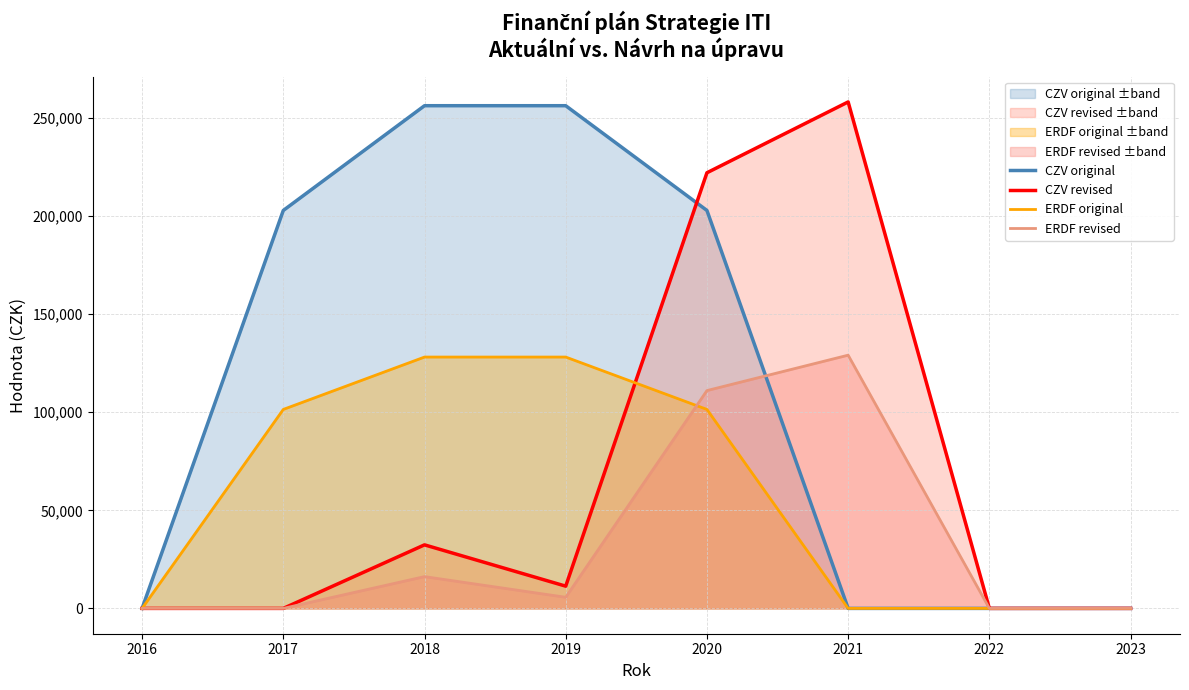

How many interior local peaks does the ERDF revised series have?

2